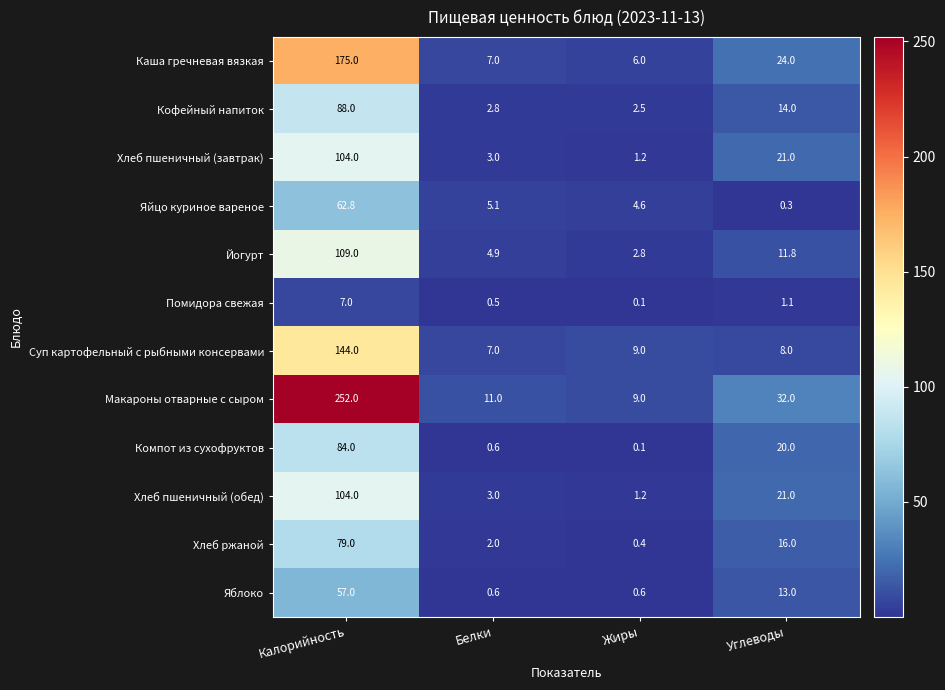

Which category has the highest value in the Макароны отварные с сыром series?

Калорийность